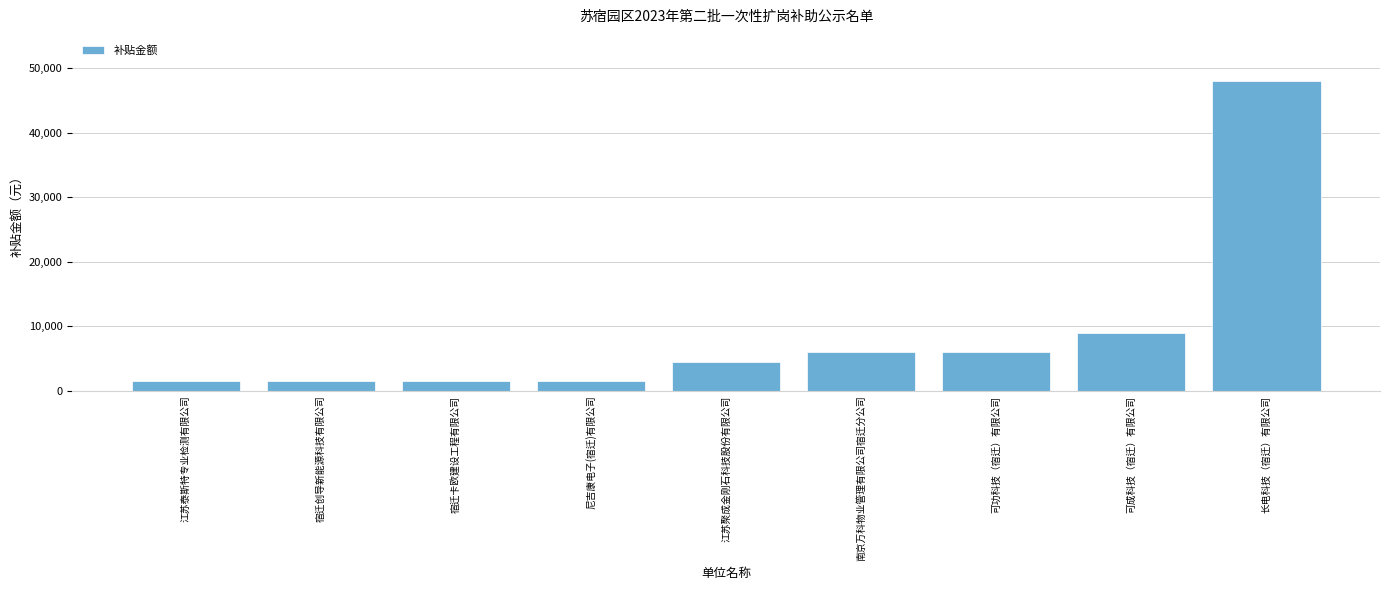

How many values are below 4500?

4